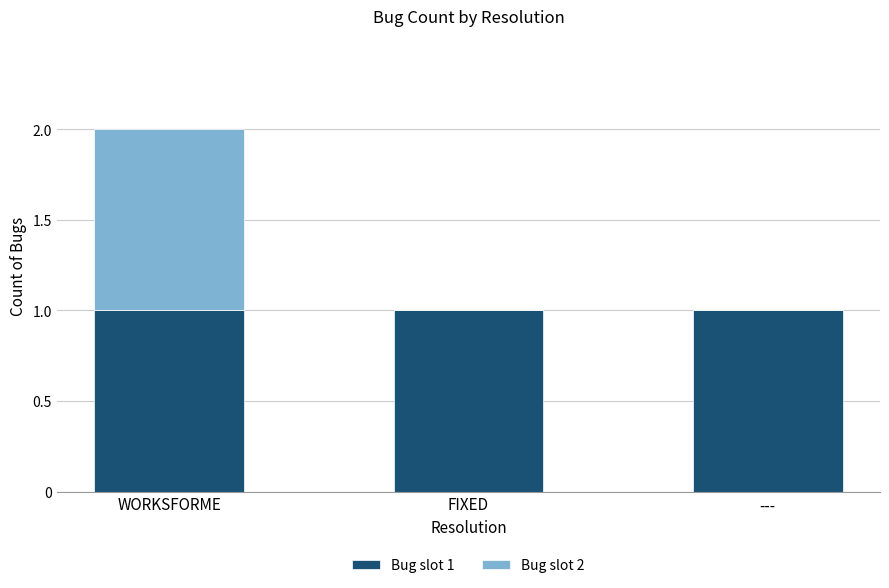

The value of Bug slot 1 at FIXED is 2. True or false?

False